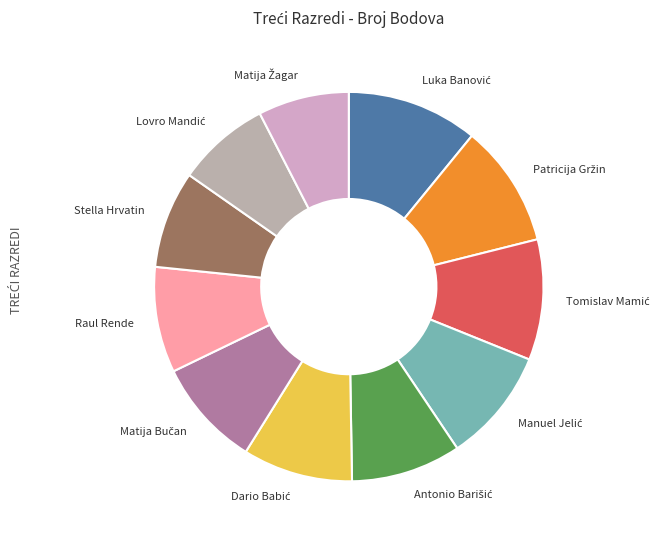

Is there any slice that represents more than half of the pie?

No